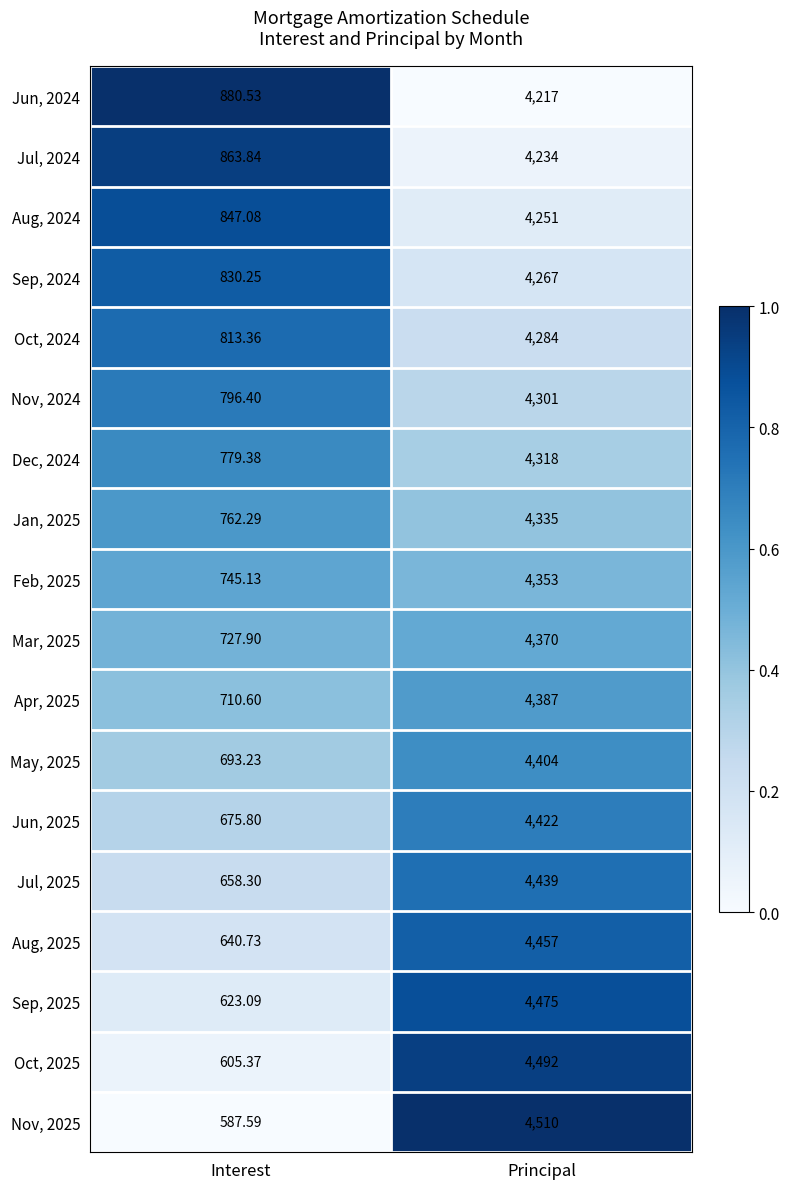

Which category has the highest value across all series?

Principal